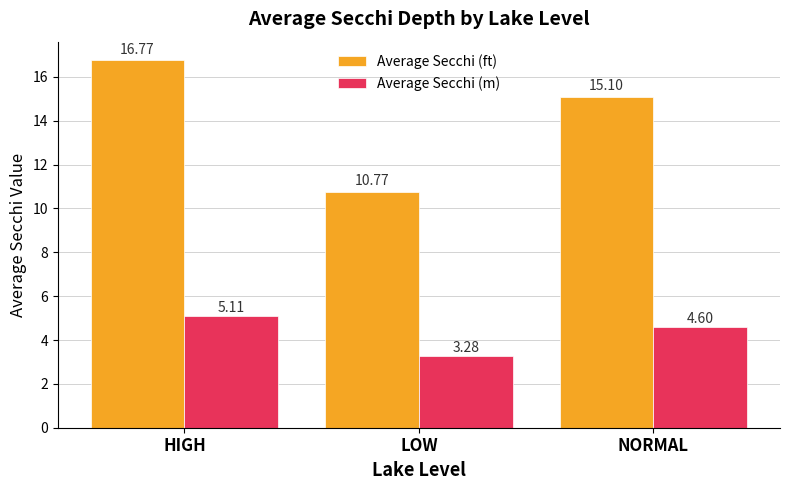

Which label corresponds to the largest value in the chart?

HIGH